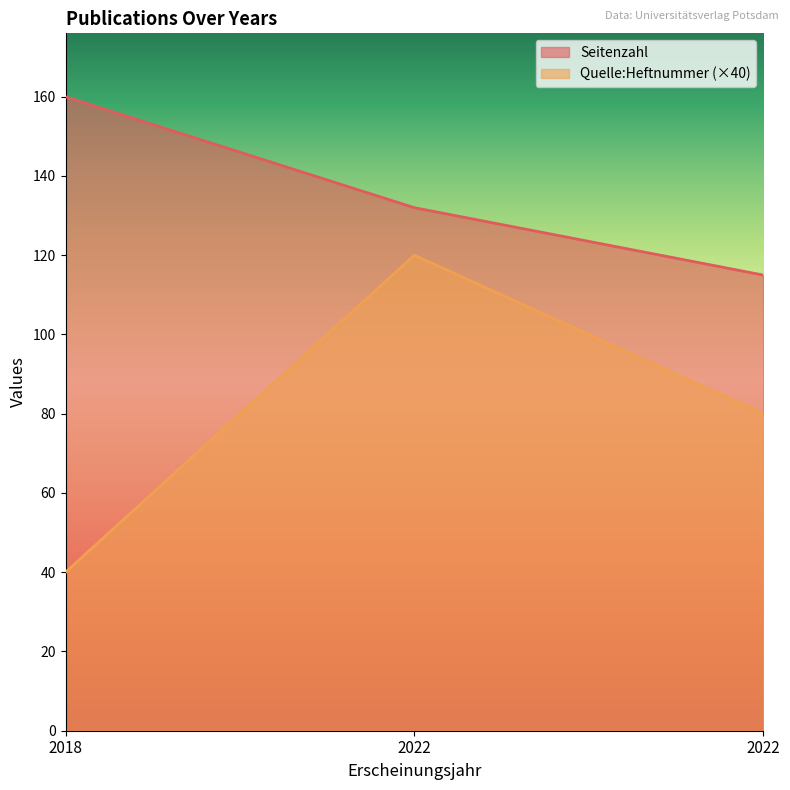

At which label is Quelle:Heftnummer closest to 80?

2022